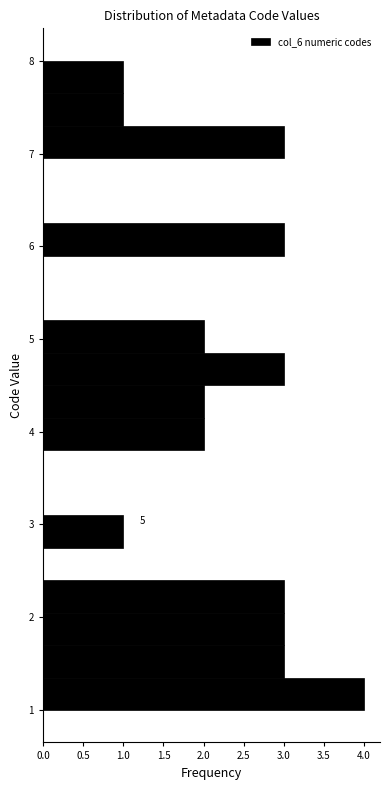

Read against the y-axis, roughly where is the centre of the longest bar?

1.2